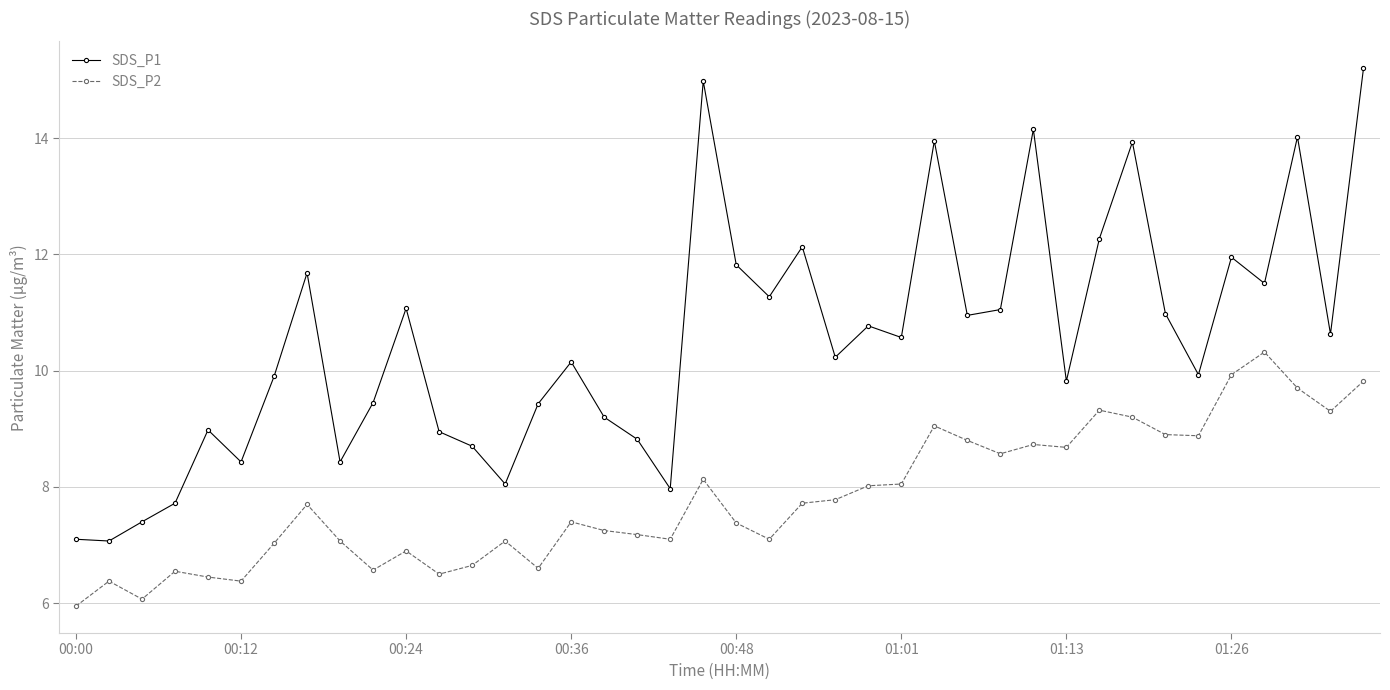

True or false: SDS_P1 has more than 0 interior local peaks.

True